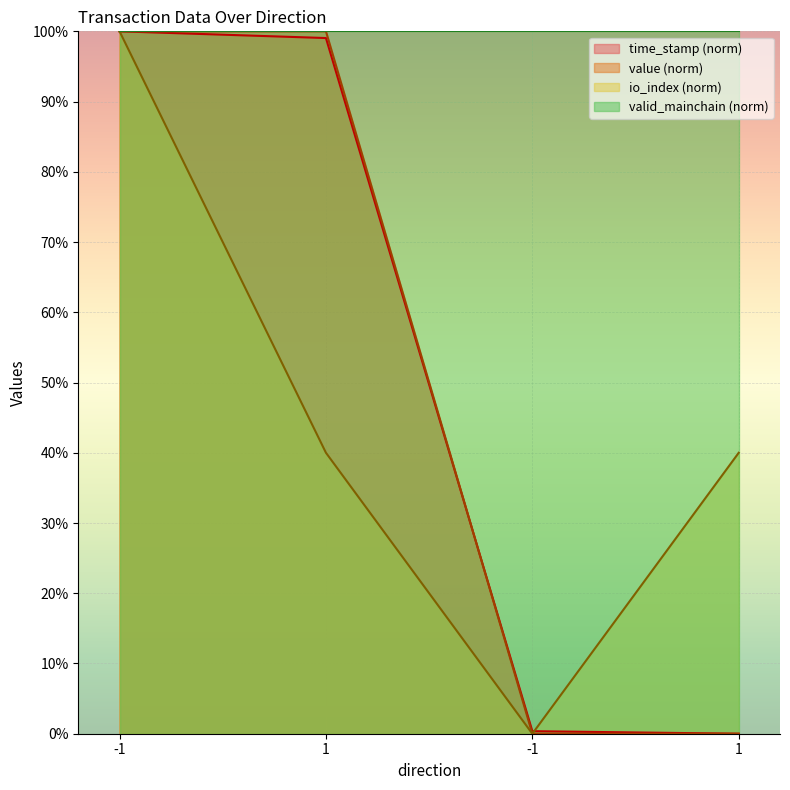

True or false: value and io_index intersect in this chart.

False